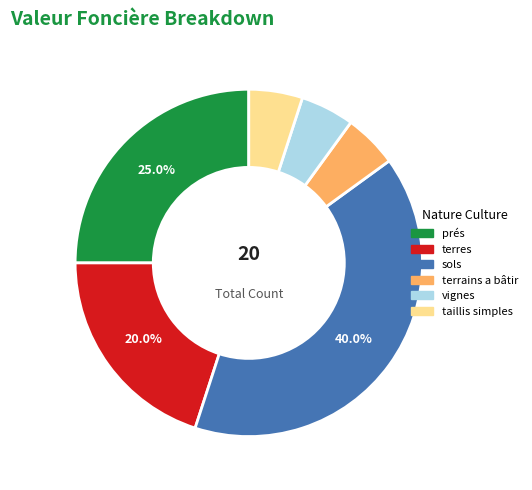

Which has a higher value, terres or terrains a bâtir?

terres